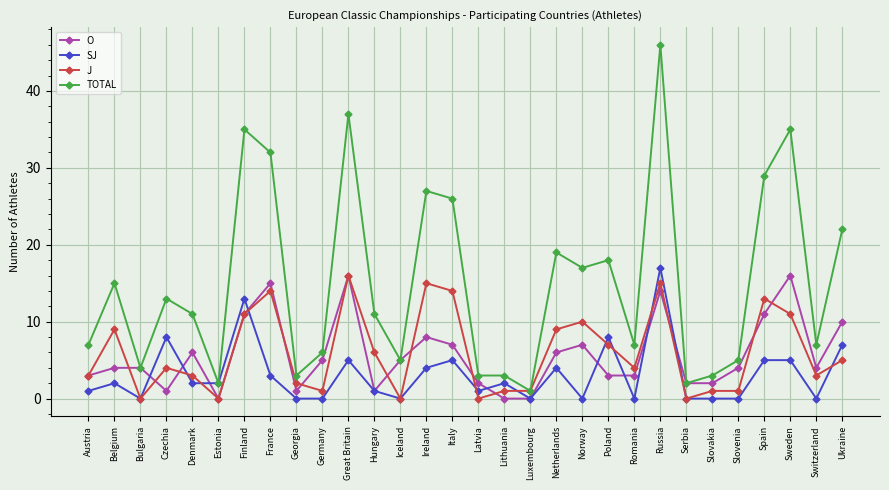

Count the number of categories in the chart.

30